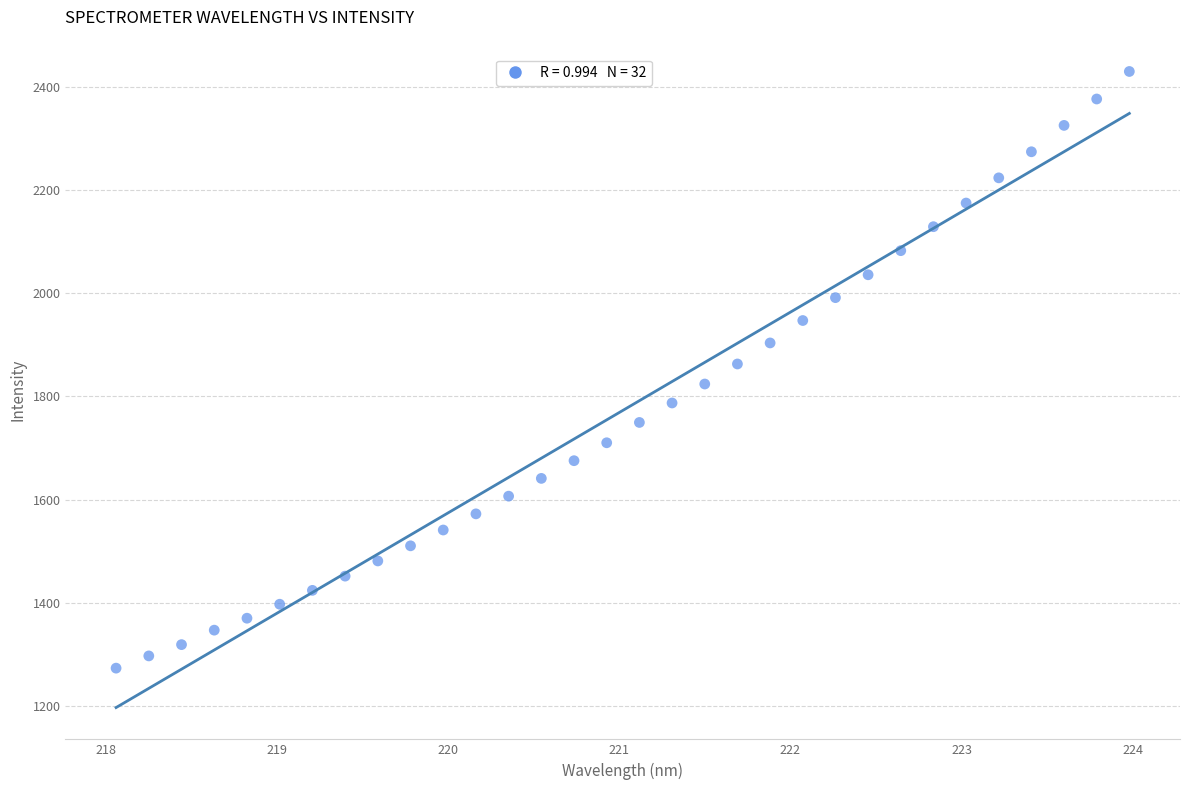

What is the range of Y values (max minus min)?

1156.1